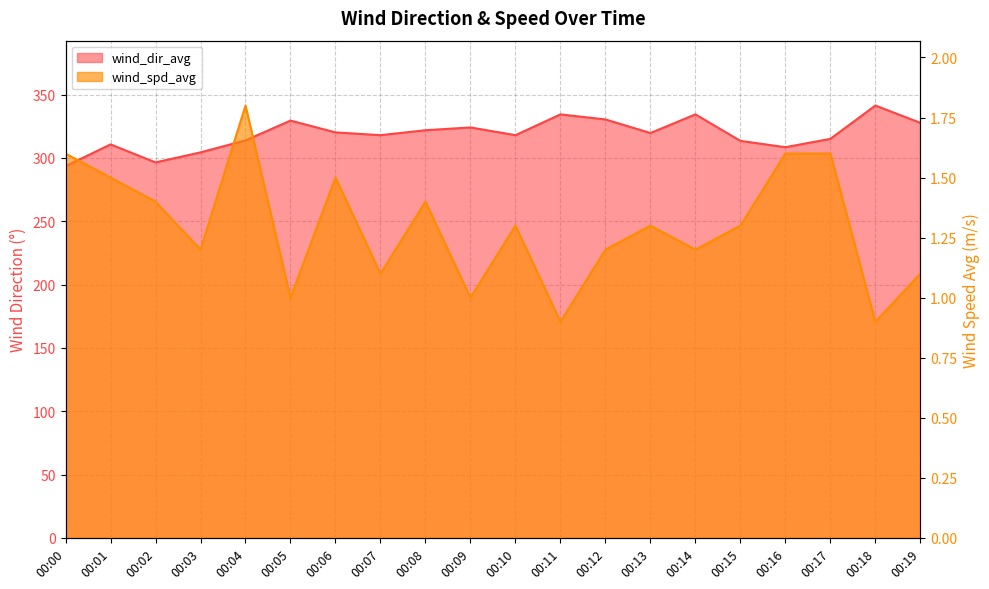

Count the number of data series in this chart.

2